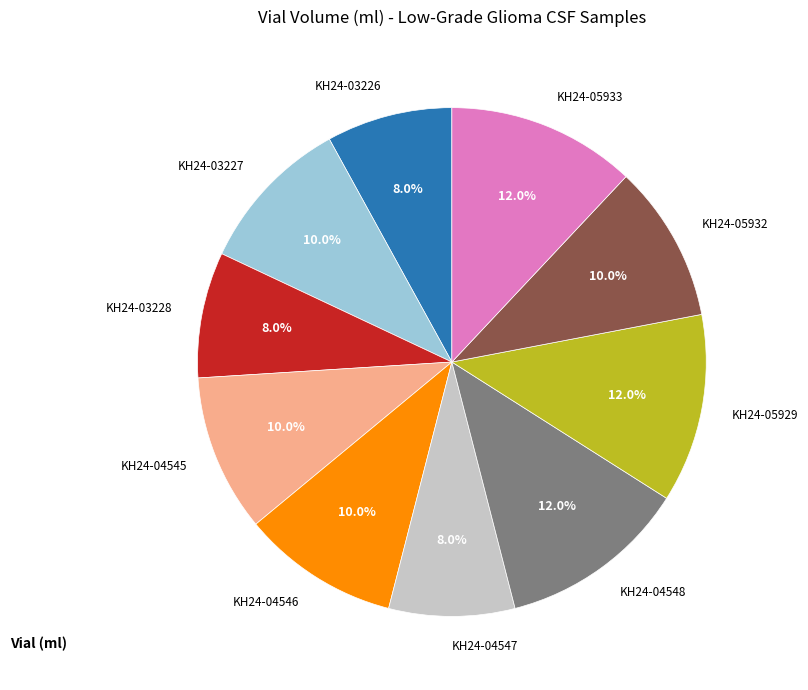

Does any single category account for the majority?

No